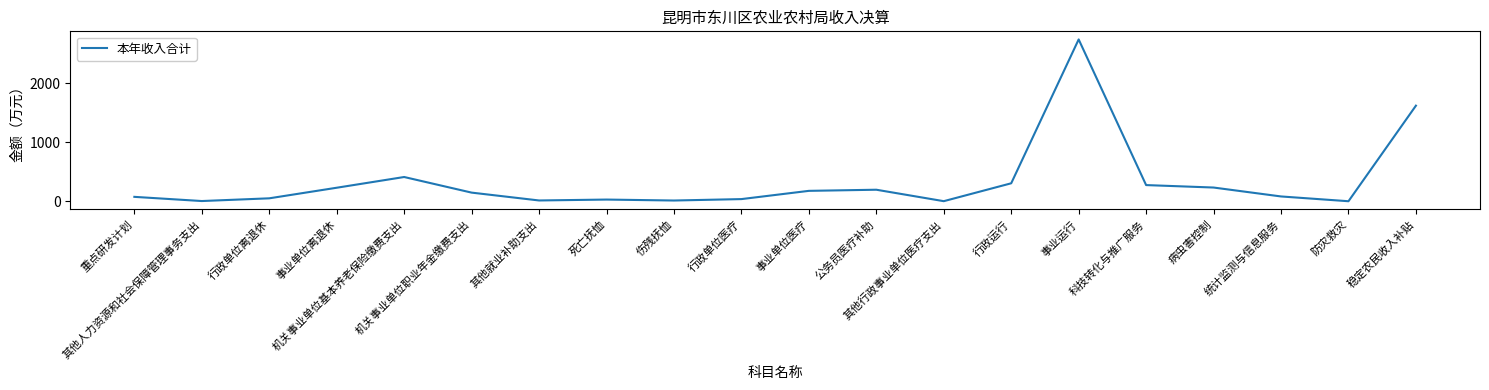

What is the smallest value displayed?

3.8